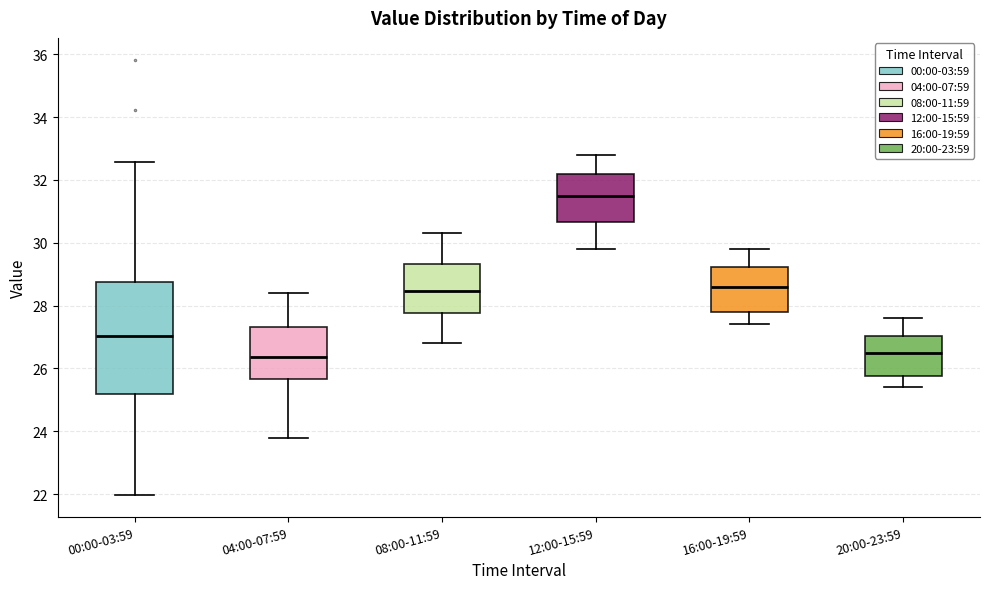

Reading left to right, transcribe this box plot: for each box, give where its median line is, the range the box spans, and where its two whiskers end, as read against the y-axis. The values are not printed on the chart, so give them approximately, as read against the axis.

00:00-03:59: median 27.0, box 25.2 to 28.8, whiskers 22.0 to 32.6
04:00-07:59: median 26.4, box 25.6 to 27.4, whiskers 23.8 to 28.4
08:00-11:59: median 28.4, box 27.8 to 29.4, whiskers 26.8 to 30.4
12:00-15:59: median 31.6, box 30.6 to 32.2, whiskers 29.8 to 32.8
16:00-19:59: median 28.6, box 27.8 to 29.2, whiskers 27.4 to 29.8
20:00-23:59: median 26.6, box 25.8 to 27.0, whiskers 25.4 to 27.6